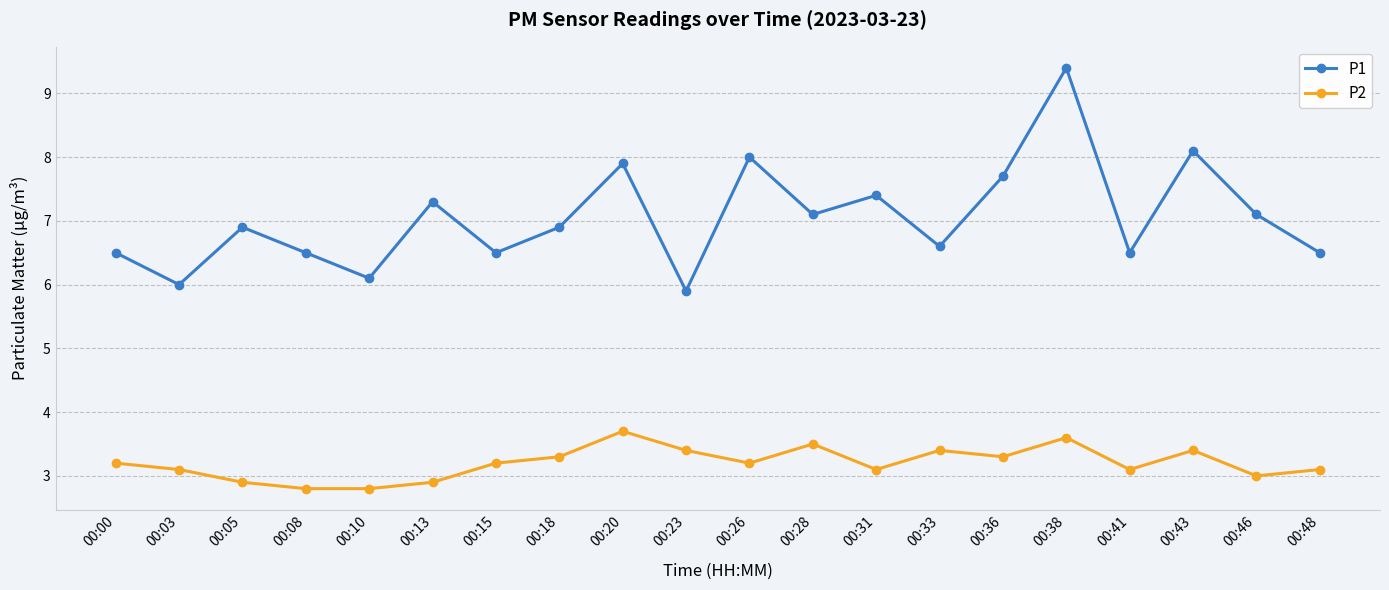

What is the value of the P2 point at the 19th from the left?

3.0